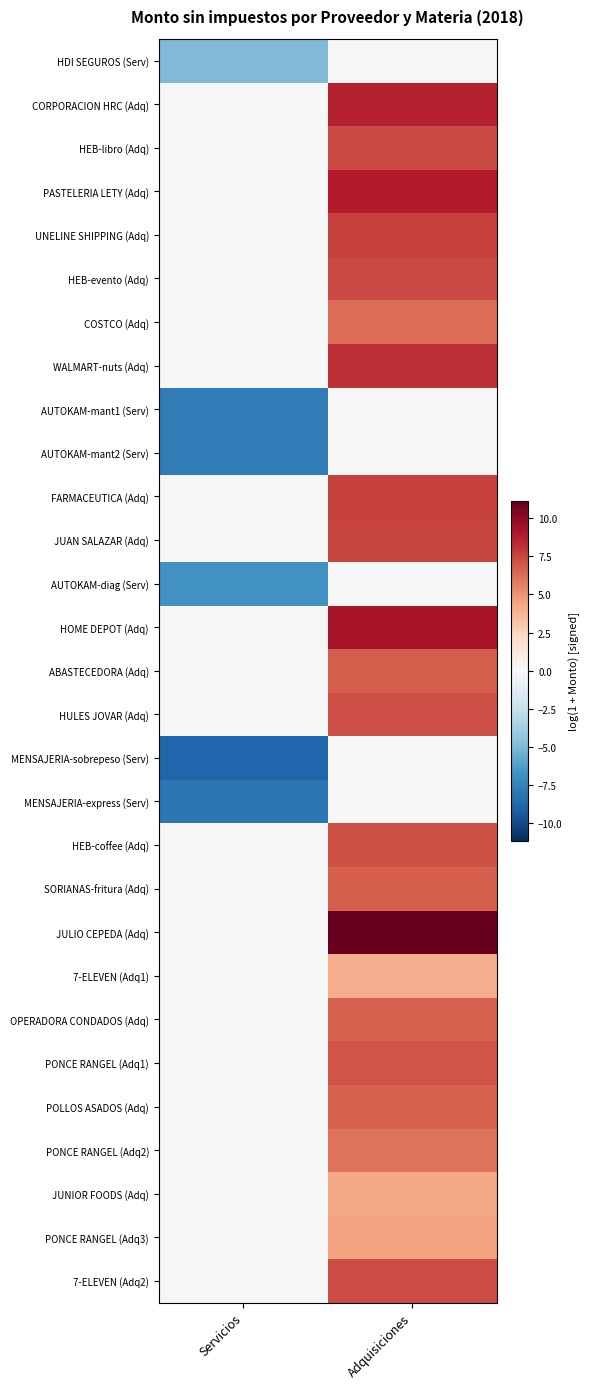

What is the total value across all series at Servicios?

-44.2